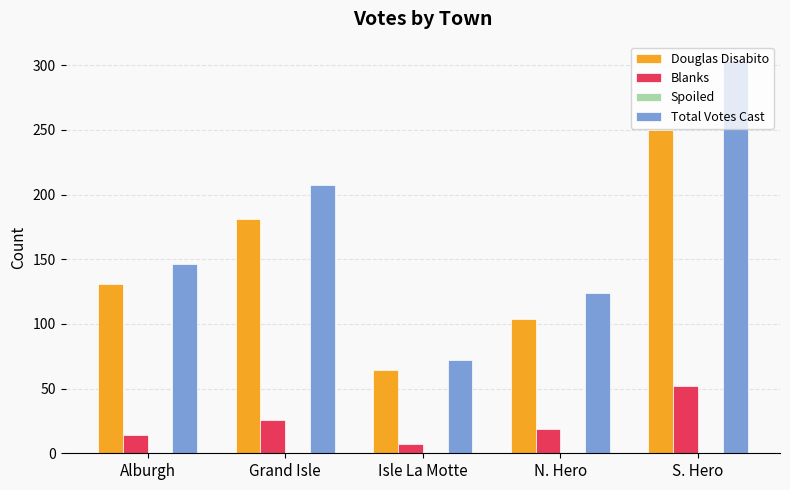

At which category is the sum across all series the highest?

S. Hero